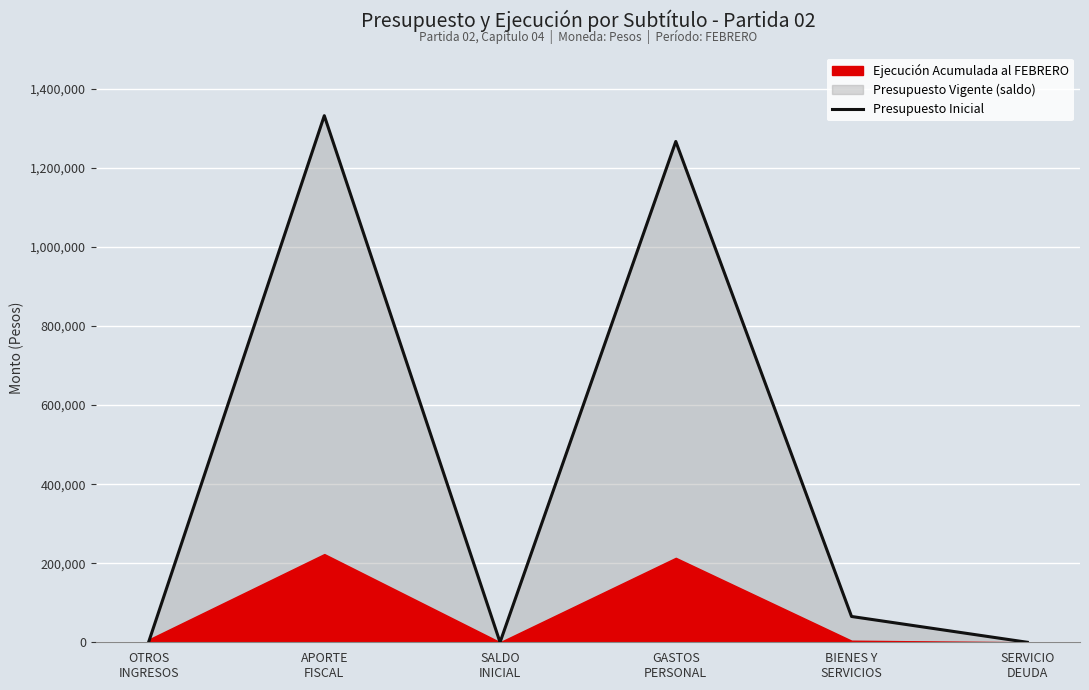

How many data points are less than 65266?

3